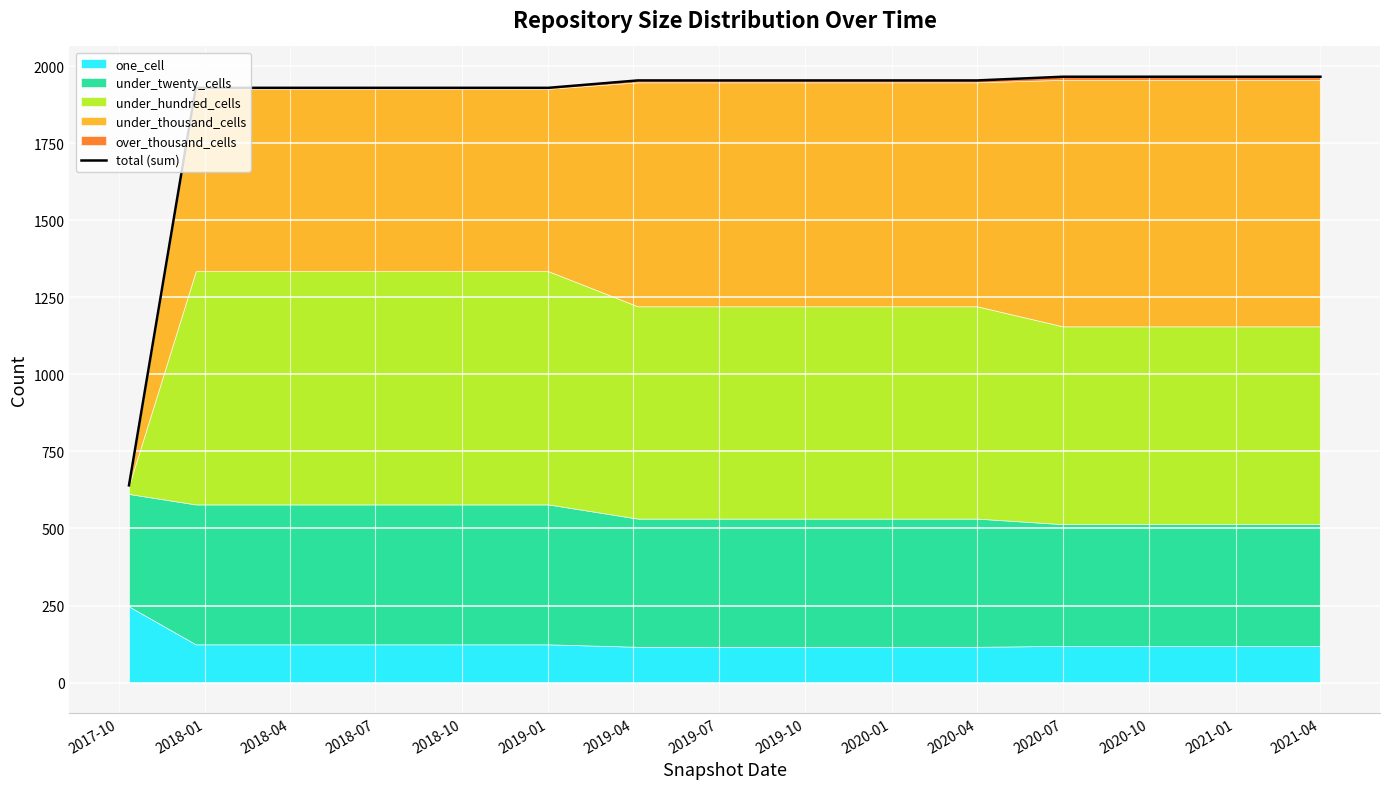

True or false: the data shows 1954 at 2020-01.

True